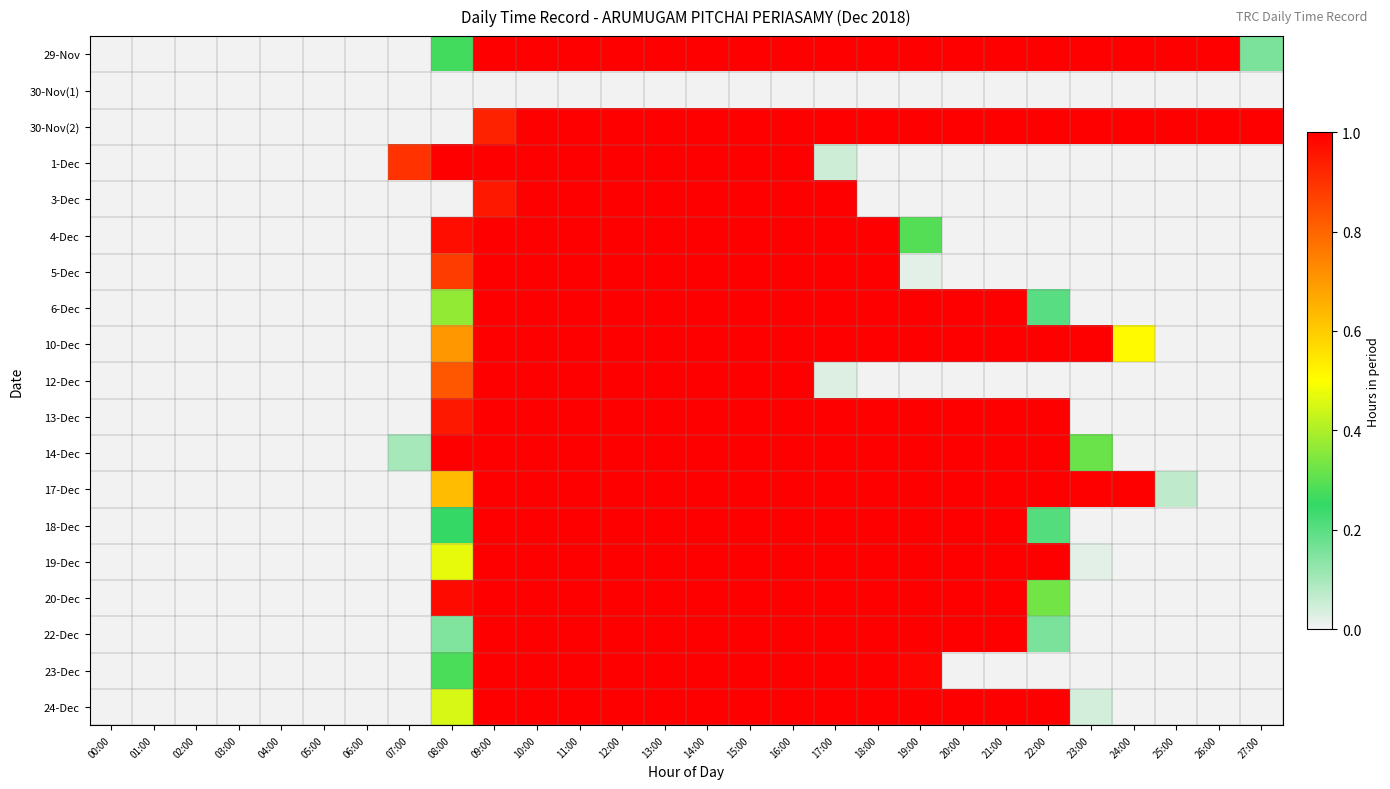

What is the maximum value shown in the chart?

1.0